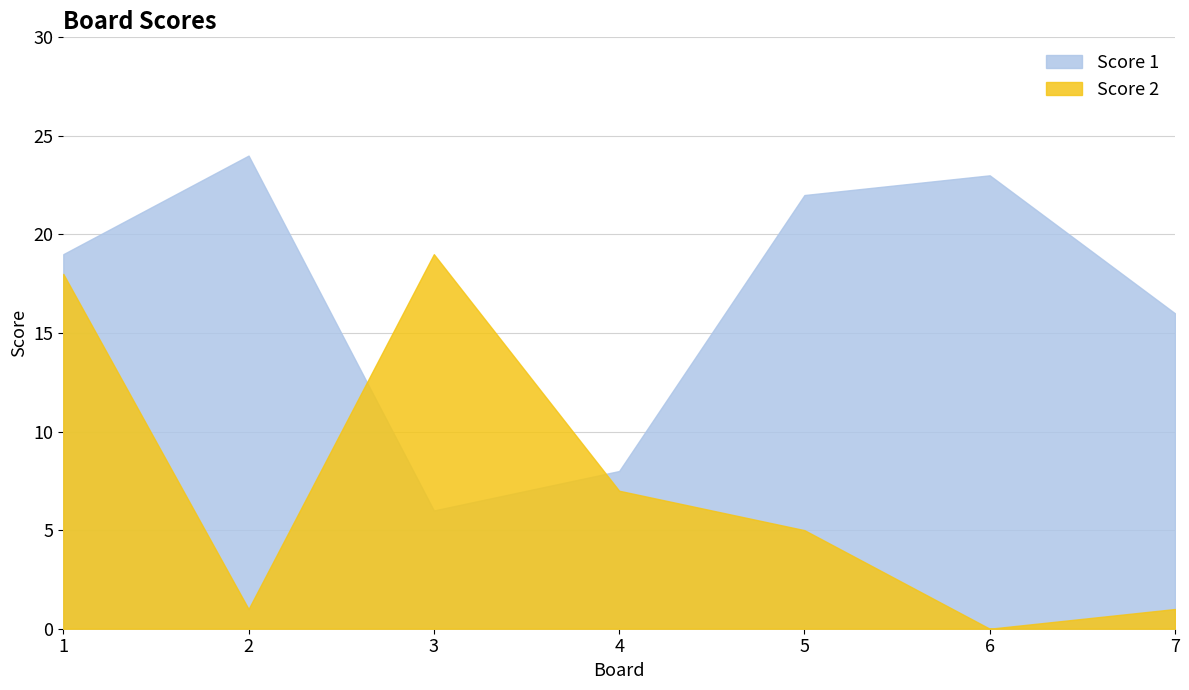

How many times do Score 2 and Score 1 cross each other?

2